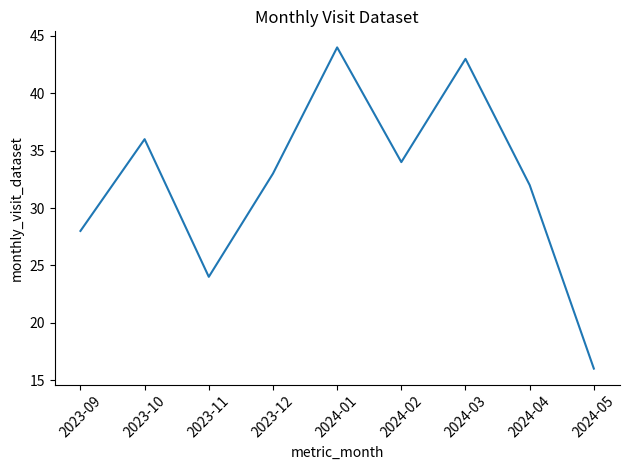

What is the ratio of the value at 2023-11 to the value at 2023-09?

0.9